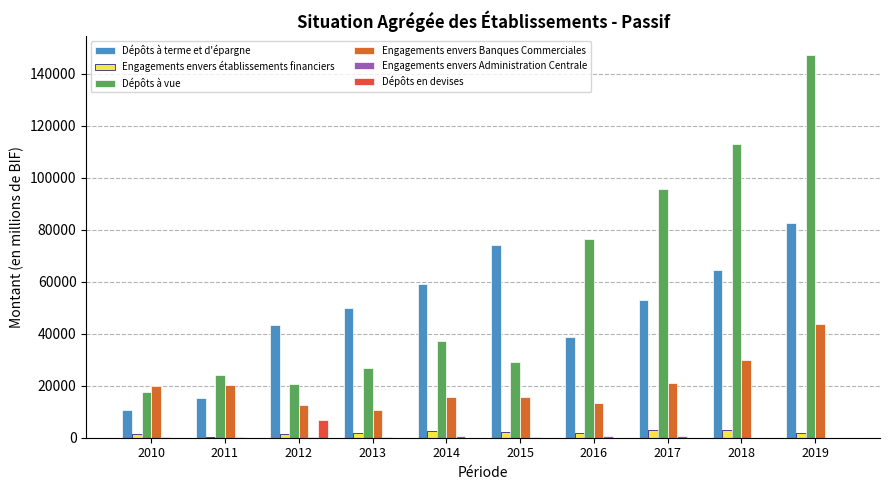

At which label does Dépôts à terme et d'épargne reach its minimum?

2010